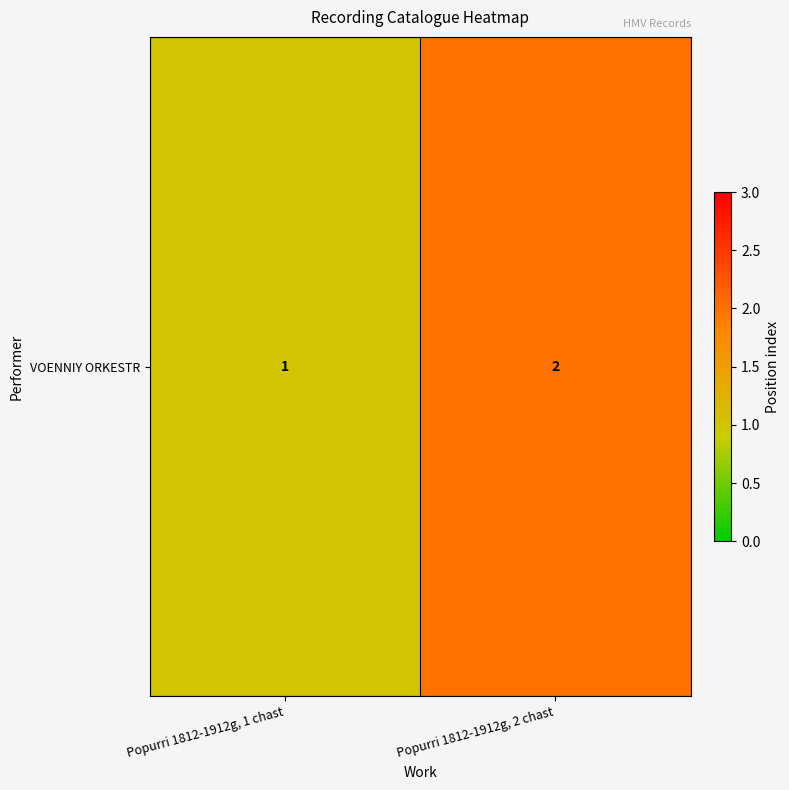

Is it true that the value at Popurri 1812-1912g, 2 chast is 2?

True